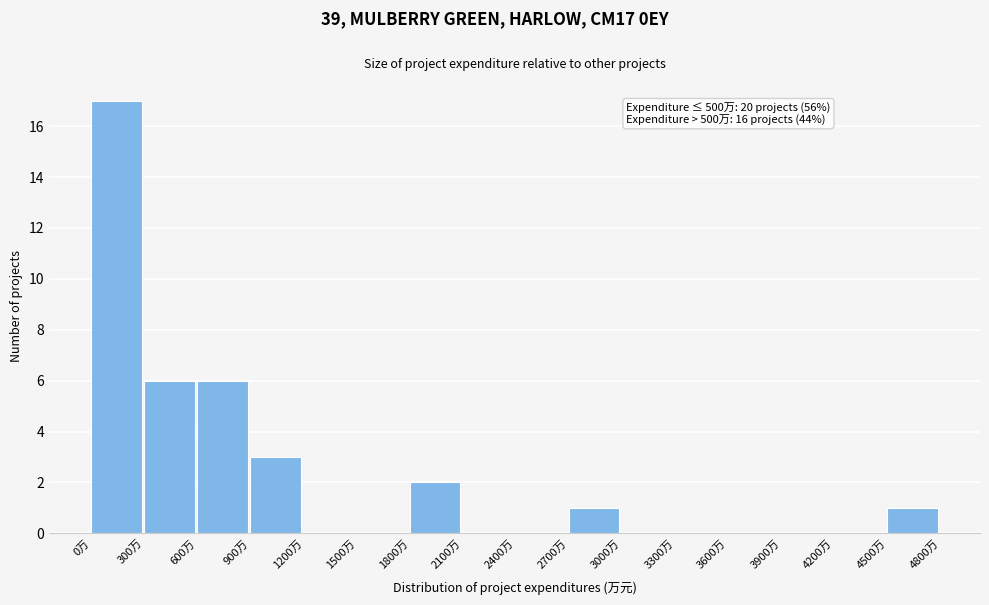

Over which range of the x-axis is the bar tallest?

0 to 300